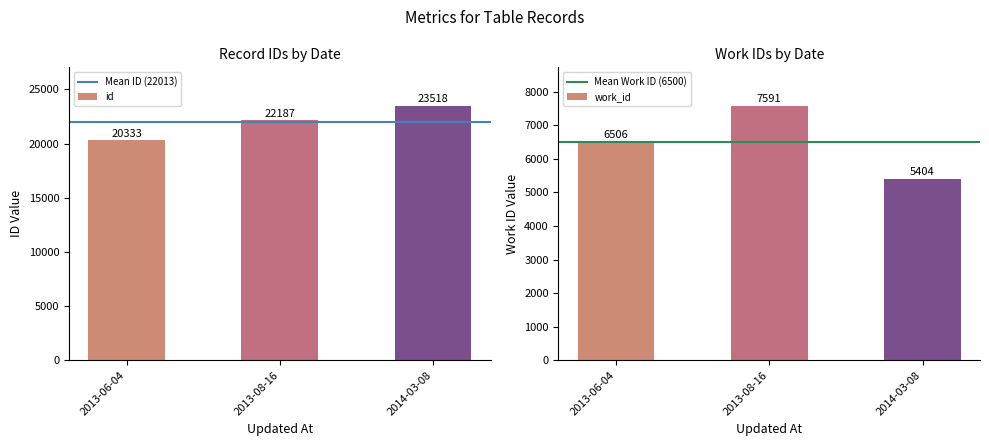

Reading left to right, list all the values displayed in this chart.

id: 20333	22187	23518
work_id: 6506	7591	5404